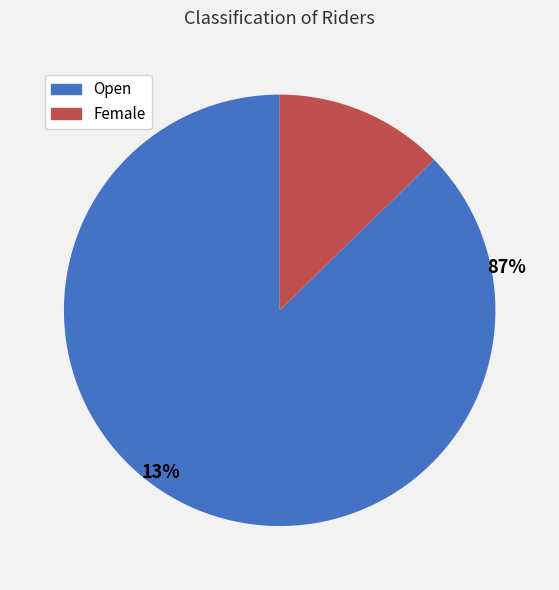

How many slices are in this pie chart?

2